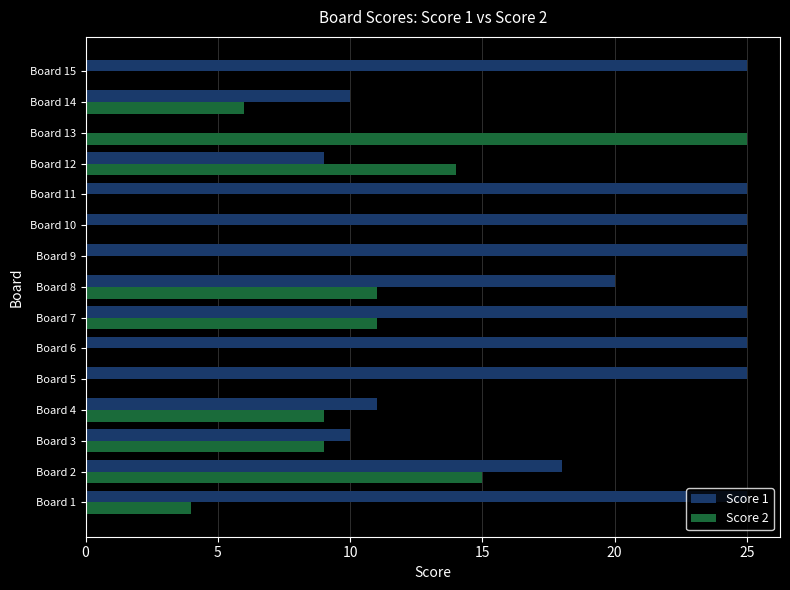

At which label is Score 1 closest to 12?

Board 4